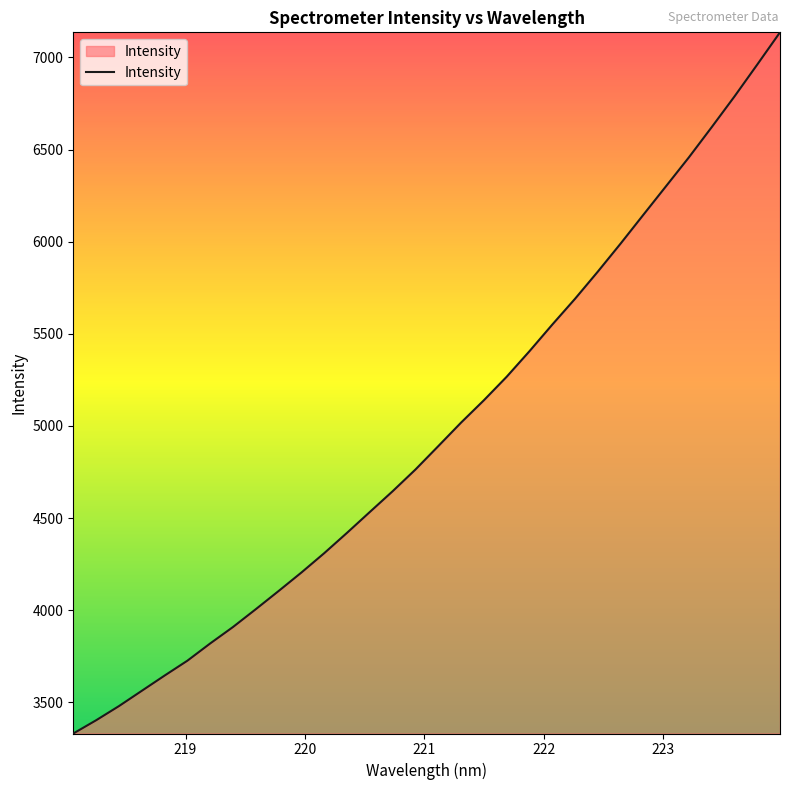

What is the maximum value shown in the chart?

7136.6